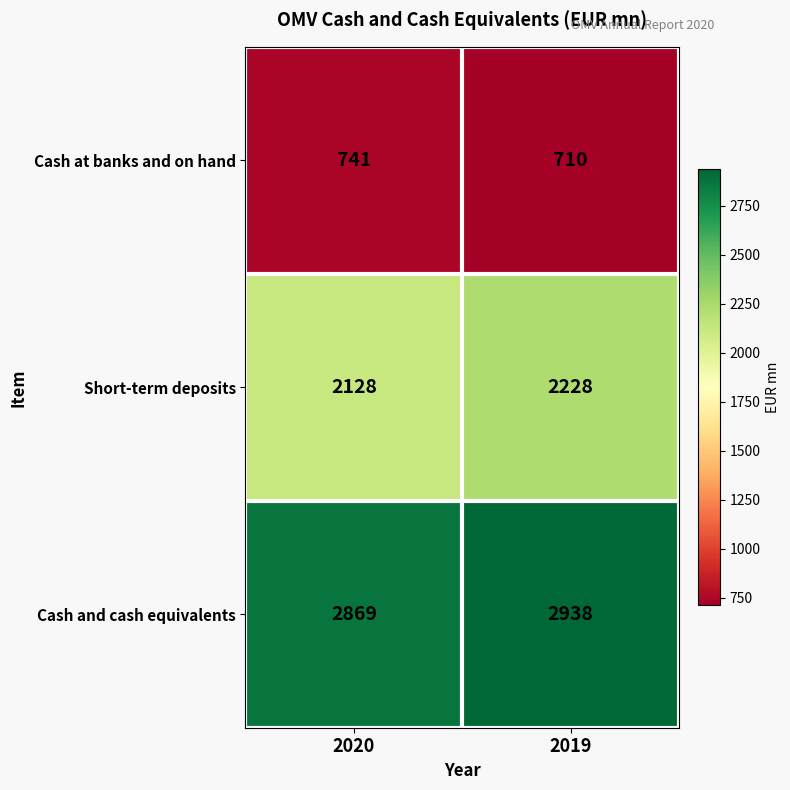

The Short-term deposits series shows 2128 at 2020. True or false?

True